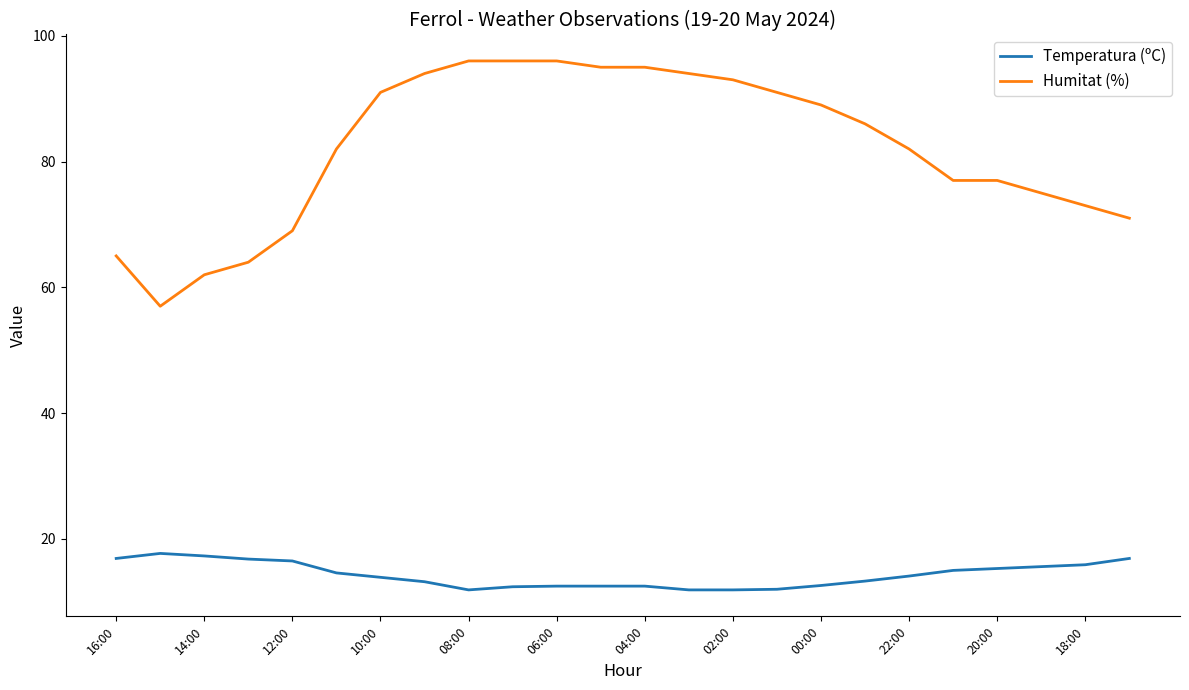

What are all the series names shown in the legend?

Temperatura (ºC), Humitat (%)